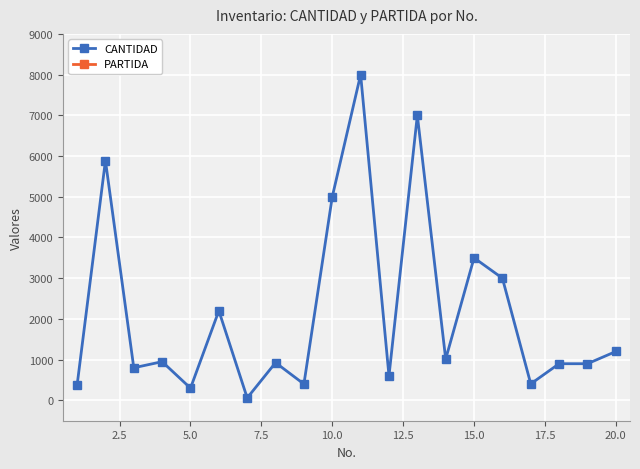

True or false: PARTIDA has a value of 43004 at 17.5.

False